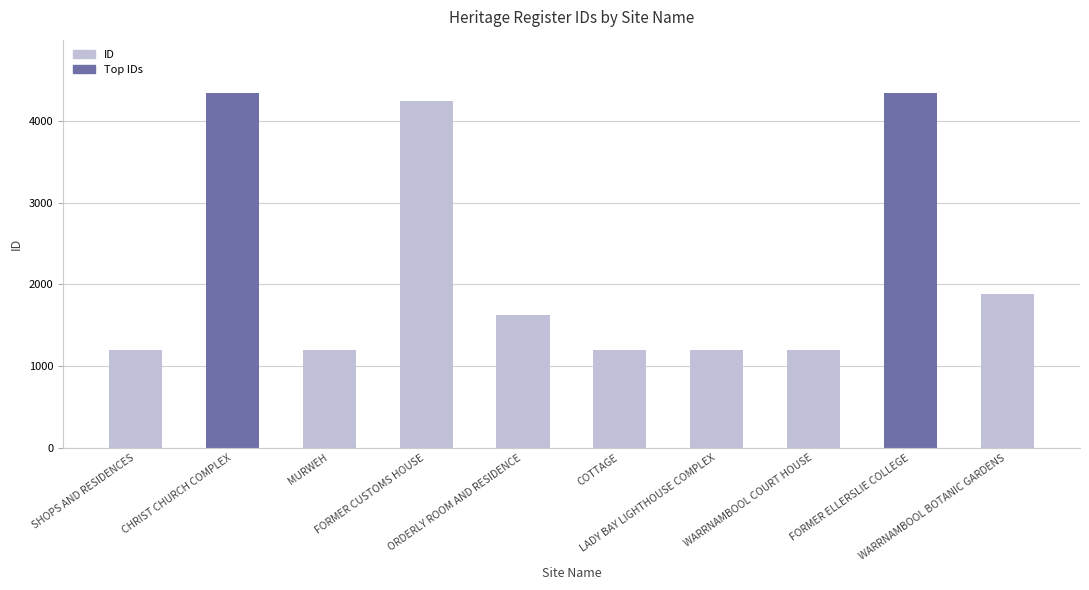

What is the minimum value shown in the chart?

1193